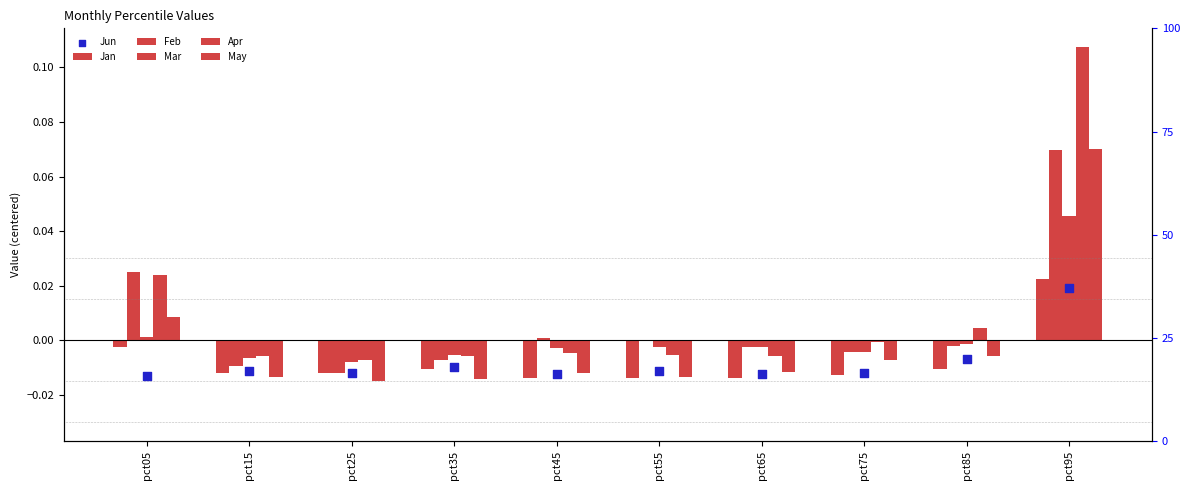

Which series has the largest total across all categories?

Apr